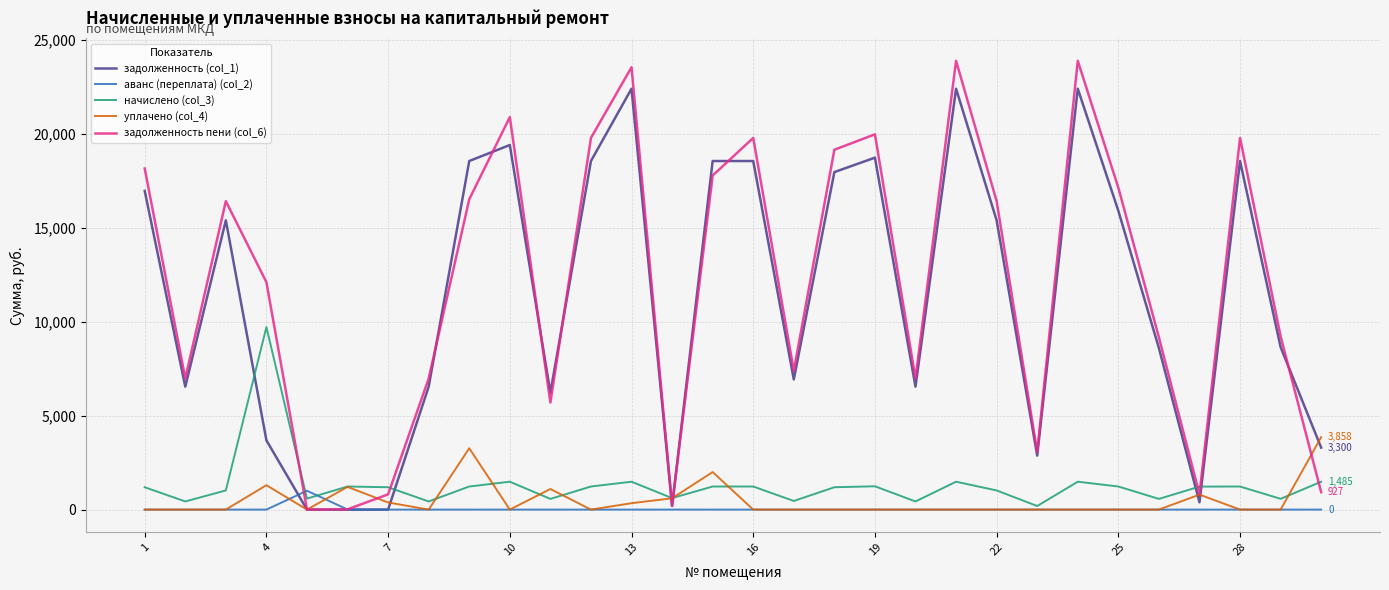

List the series in order of their peak value, lowest first.

аванс (переплата) (col_2), уплачено (col_4), начислено (col_3), задолженность (col_1), задолженность пени (col_6)